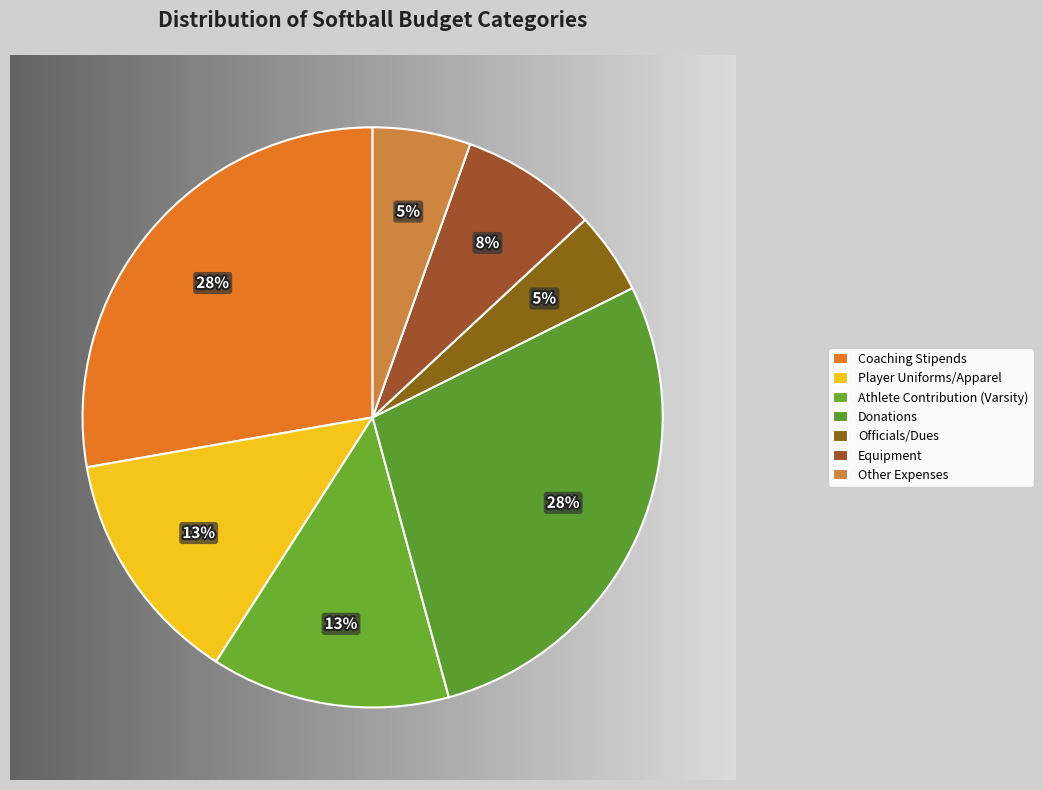

Combined, do Player Uniforms/Apparel and Coaching Stipends account for over 50%?

No